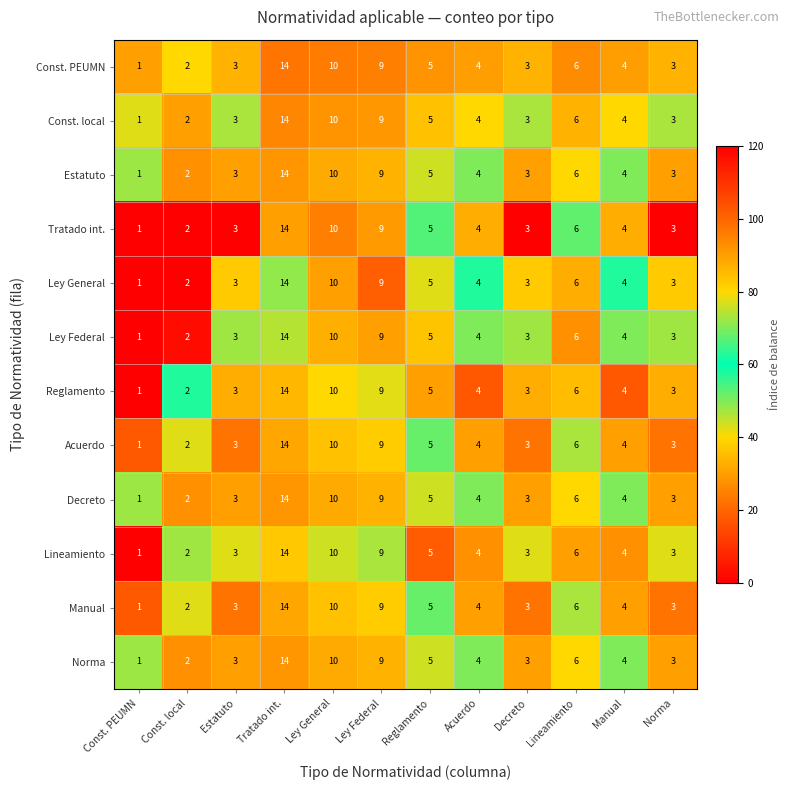

Which category has the highest value across all series?

Tratado int.